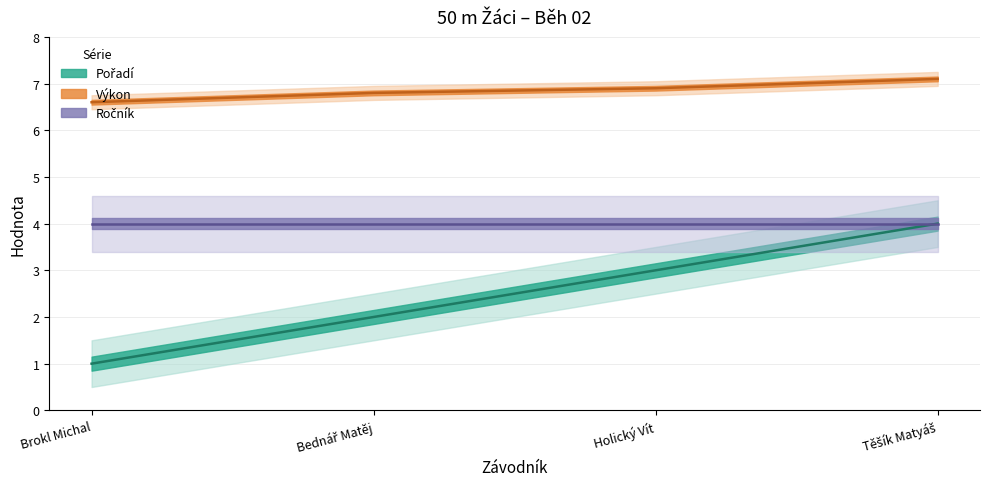

What is the difference between the Výkon values at Holický Vít and Bednář Matěj?

0.1